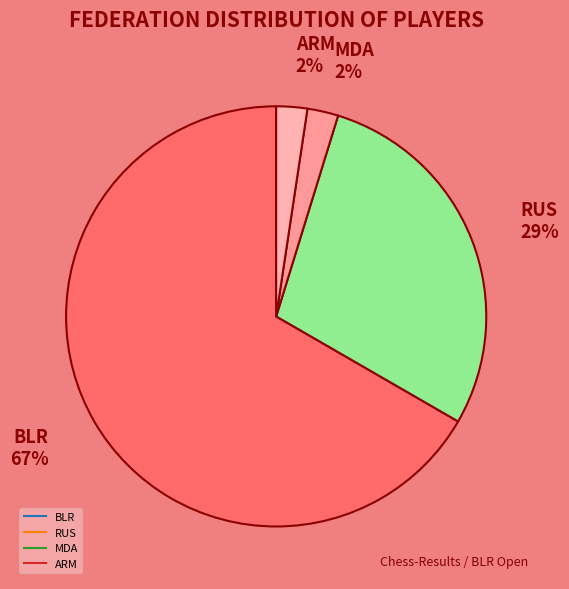

To the nearest percent, what is the average slice percentage?

25%